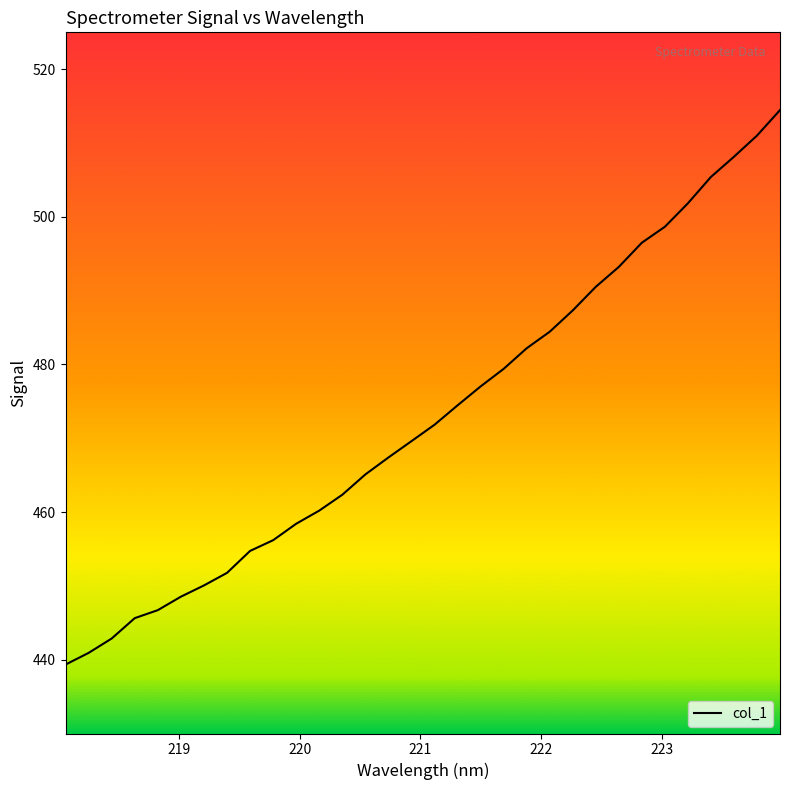

How many lines are shown in the chart?

1